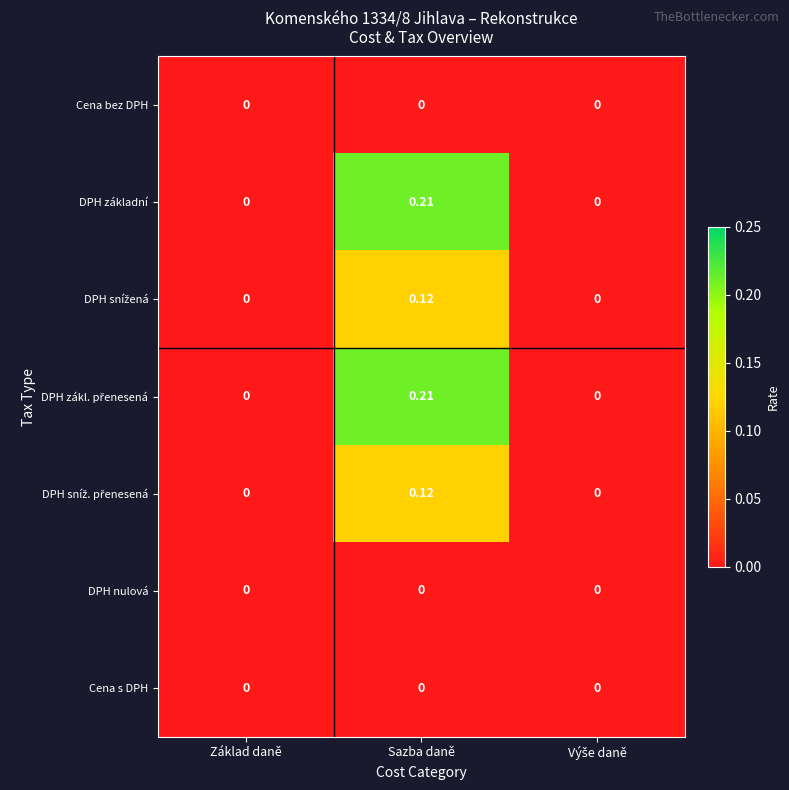

At which category does the chart reach its peak across all series?

Sazba daně